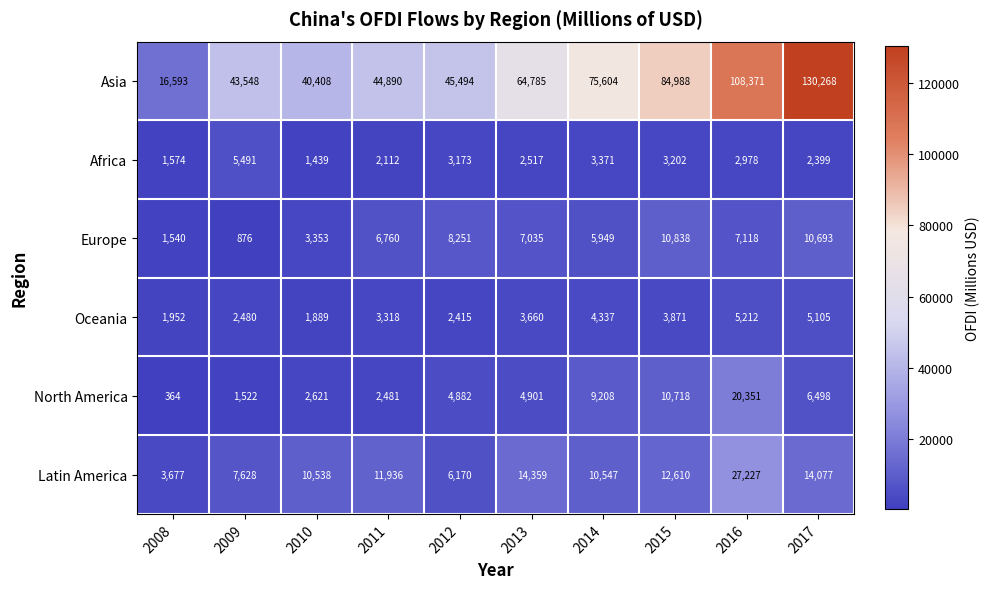

How many data points in Africa are less than 2978?

5